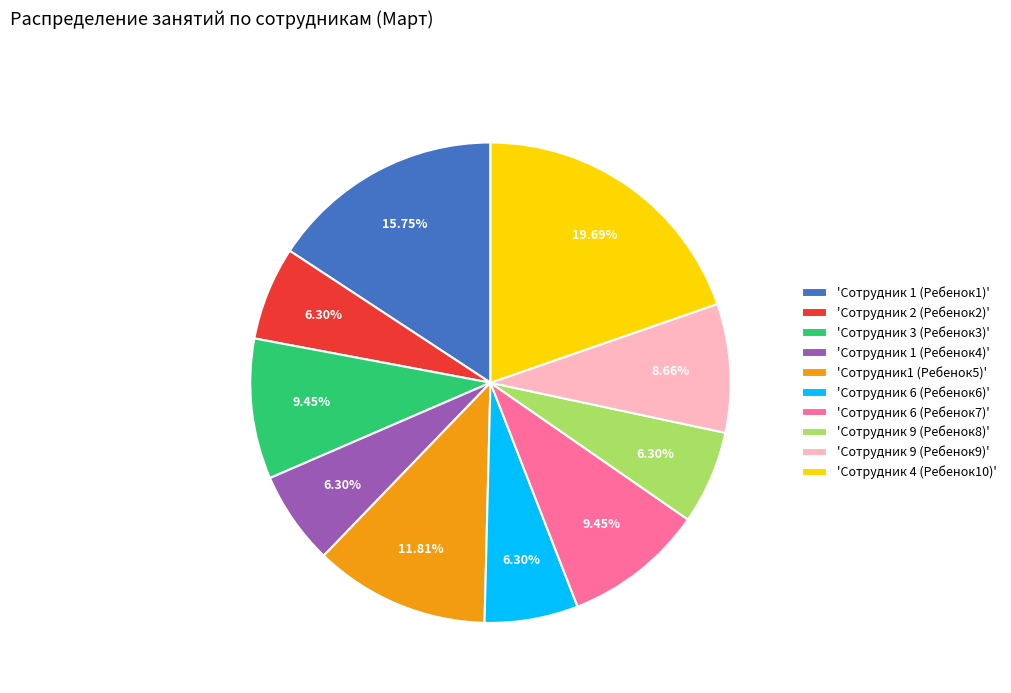

Does any single category account for the majority?

No